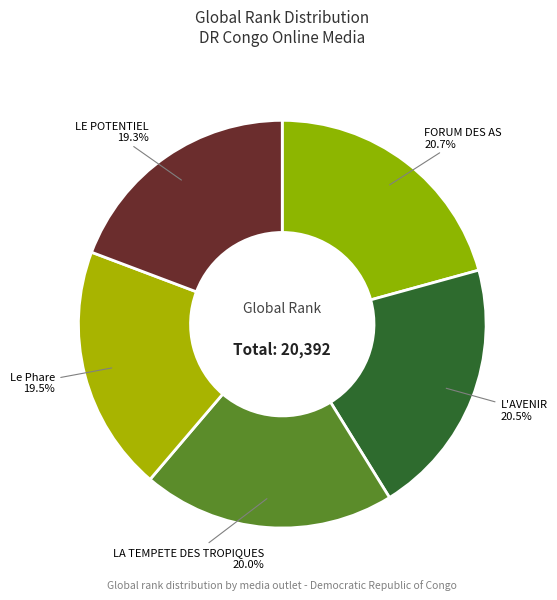

Is there any slice that represents more than half of the pie?

No